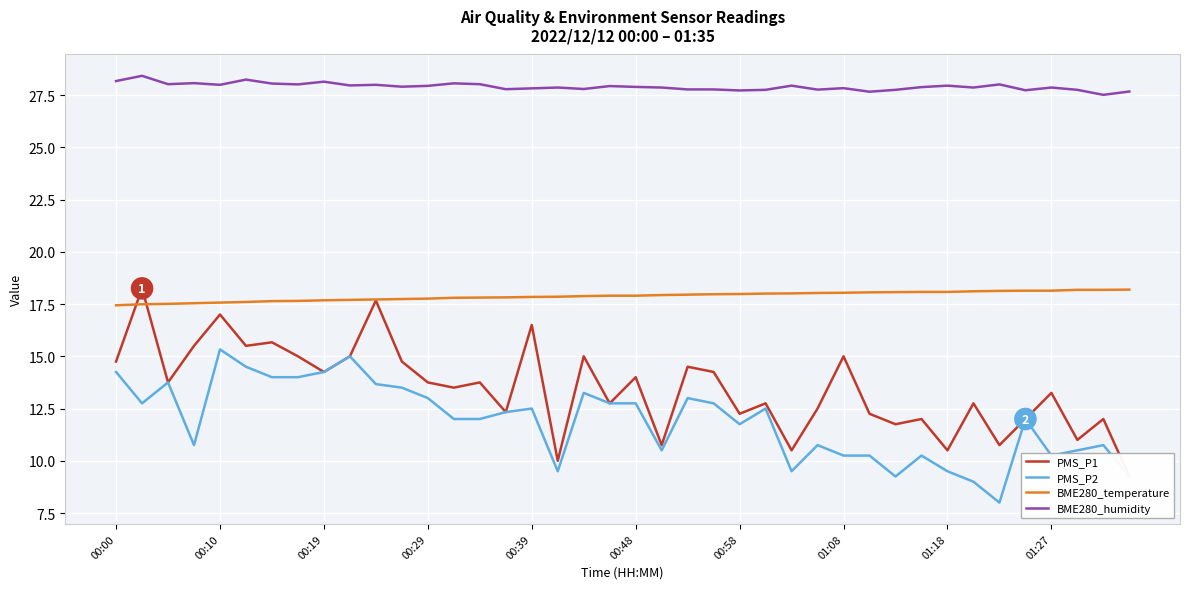

Reading left to right, extract all data points from this chart.

PMS_P1: 14.8	18.2	13.8	15.5	17.0	15.5	15.7	15.0	14.2	15.0	17.7	14.8	13.8	13.5	13.8	12.3	16.5	10.0	15.0	12.8	14.0	10.8	14.5	14.2	12.2	12.8	10.5	12.5	15.0	12.2	11.8	12.0	10.5	12.8	10.8	12.0	13.2	11.0	12.0	9.2
PMS_P2: 14.2	12.8	13.8	10.8	15.3	14.5	14.0	14.0	14.2	15.0	13.7	13.5	13.0	12.0	12.0	12.3	12.5	9.5	13.2	12.8	12.8	10.5	13.0	12.8	11.8	12.5	9.5	10.8	10.2	10.2	9.2	10.2	9.5	9.0	8.0	12.0	10.2	10.5	10.8	9.2
BME280_temperature: 17.4	17.5	17.5	17.5	17.6	17.6	17.6	17.6	17.7	17.7	17.7	17.7	17.8	17.8	17.8	17.8	17.8	17.9	17.9	17.9	17.9	17.9	17.9	18.0	18.0	18.0	18.0	18.0	18.0	18.1	18.1	18.1	18.1	18.1	18.1	18.1	18.1	18.2	18.2	18.2
BME280_humidity: 28.2	28.4	28.0	28.1	28.0	28.2	28.1	28.0	28.1	28.0	28.0	27.9	27.9	28.1	28.0	27.8	27.8	27.9	27.8	27.9	27.9	27.9	27.8	27.8	27.7	27.8	27.9	27.8	27.8	27.7	27.8	27.9	27.9	27.9	28.0	27.7	27.9	27.8	27.5	27.7